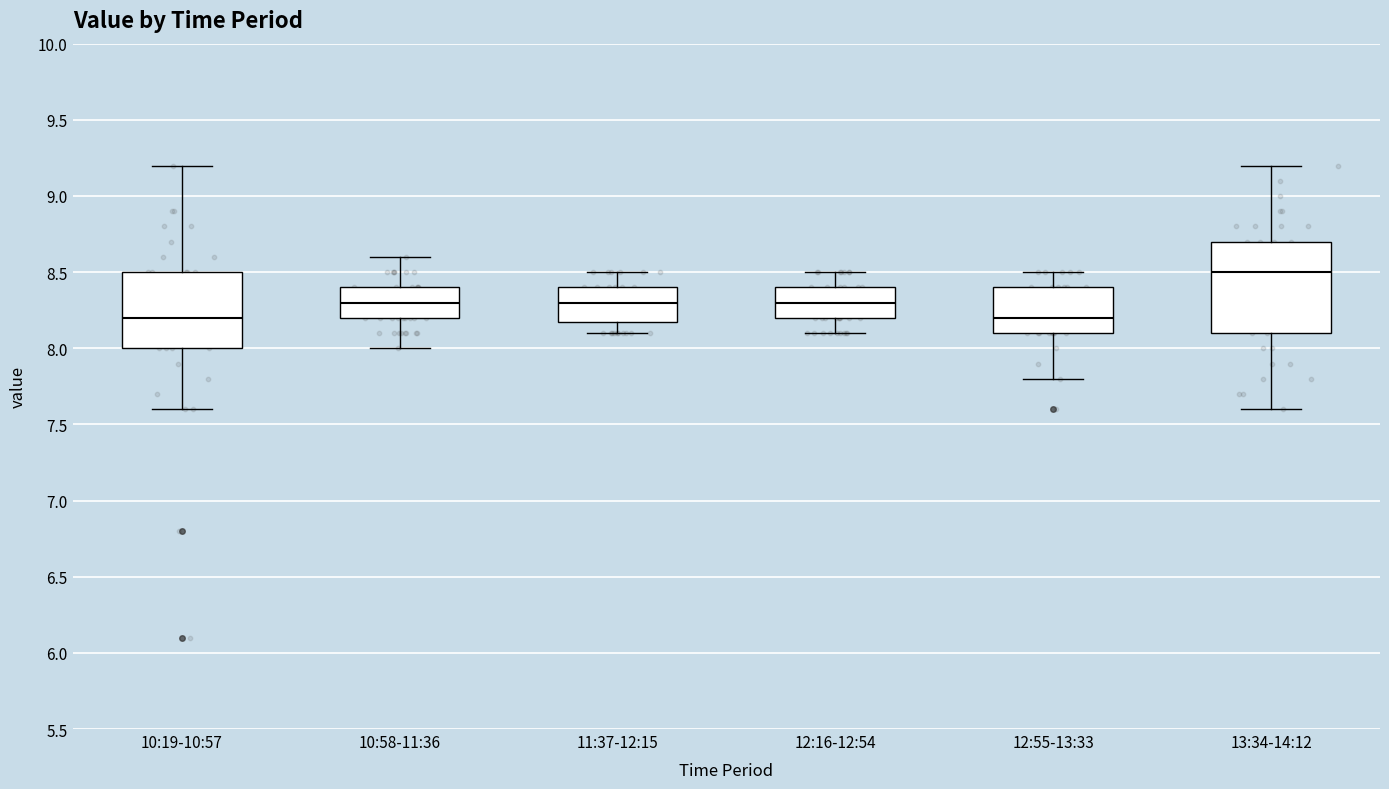

Reading left to right, transcribe this box plot: for each box, give where its median line is, the range the box spans, and where its two whiskers end, as read against the y-axis. The values are not printed on the chart, so give them approximately, as read against the axis.

10:19-10:57: median 8.2, box 8.0 to 8.5, whiskers 7.6 to 9.2
10:58-11:36: median 8.3, box 8.2 to 8.4, whiskers 8.0 to 8.6
11:37-12:15: median 8.3, box 8.2 to 8.4, whiskers 8.1 to 8.5
12:16-12:54: median 8.3, box 8.2 to 8.4, whiskers 8.1 to 8.5
12:55-13:33: median 8.2, box 8.1 to 8.4, whiskers 7.8 to 8.5
13:34-14:12: median 8.5, box 8.1 to 8.7, whiskers 7.6 to 9.2